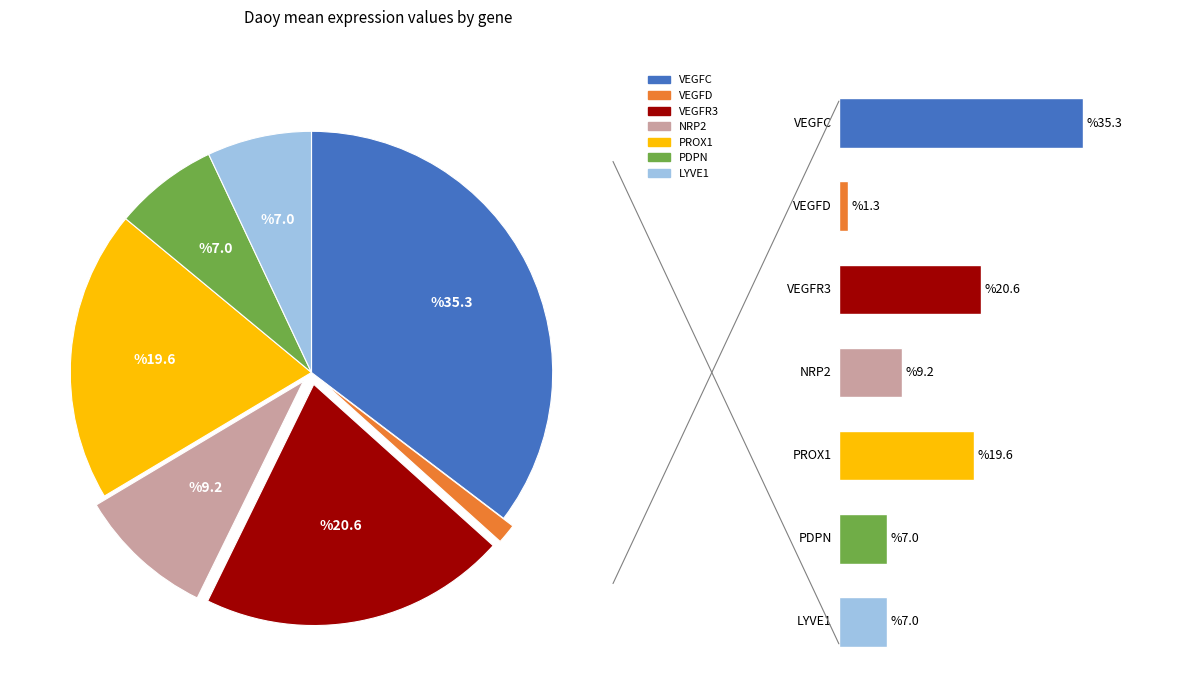

Which category has the smallest portion of the pie?

VEGFD